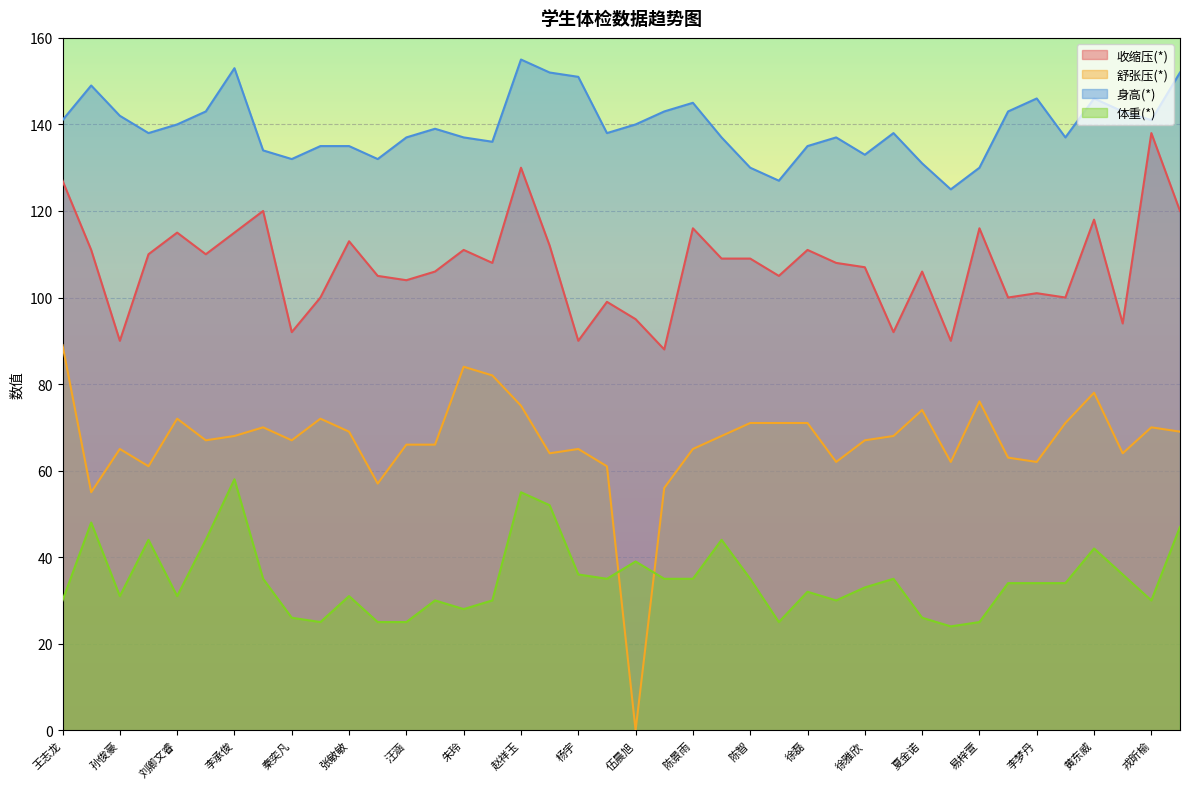

Which series has the widest spread of values?

舒张压(*)